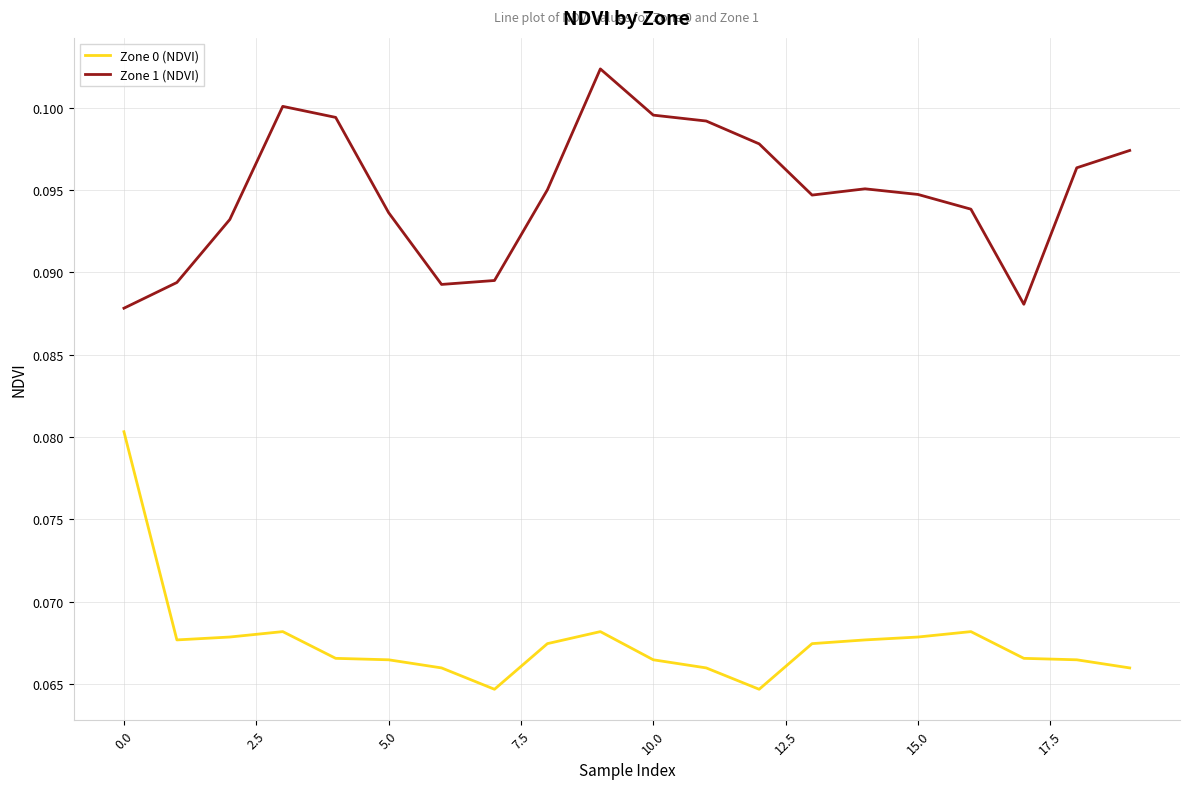

In Zone 0 (NDVI), how many points are lower than both neighbors (excluding endpoints)?

3